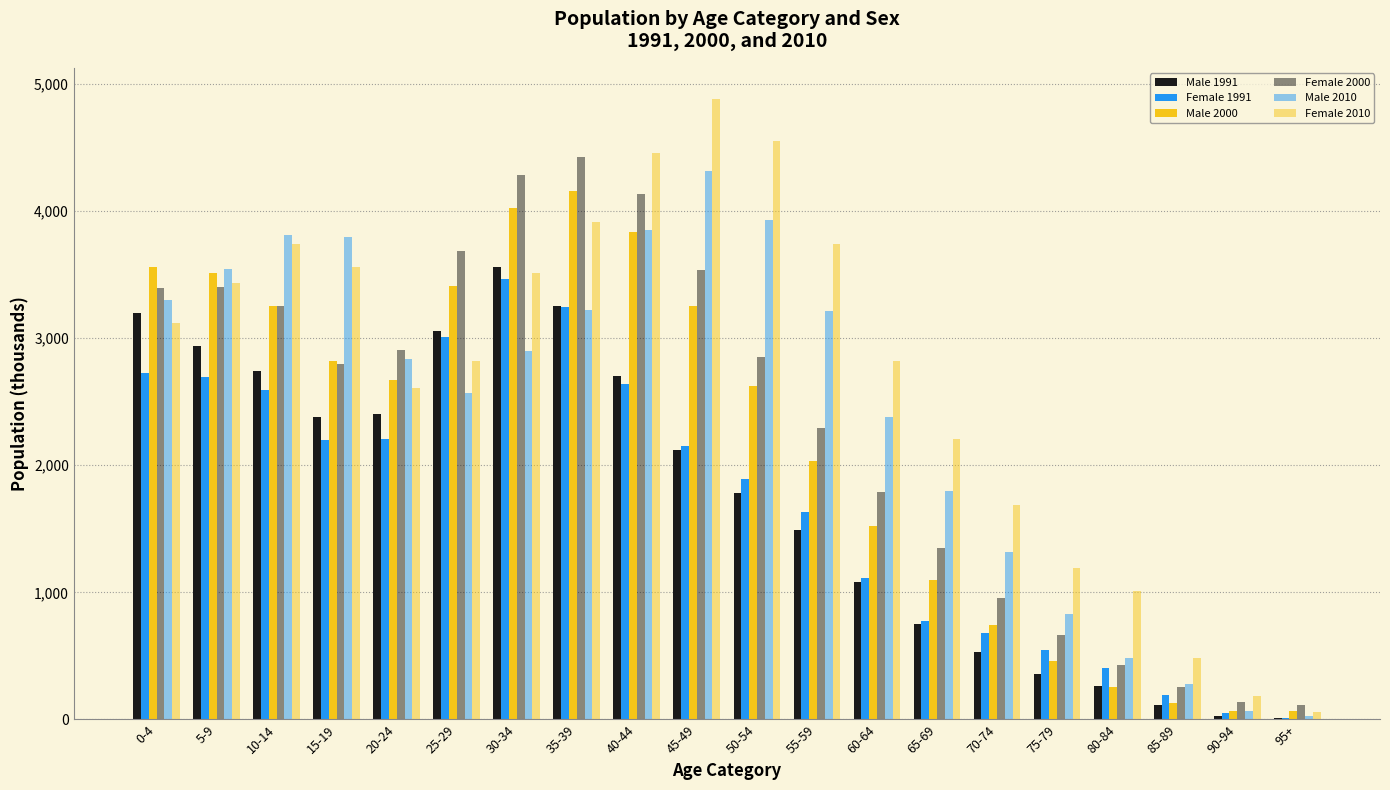

True or false: Female 1991 has a value of 407.5 at 80-84.

True